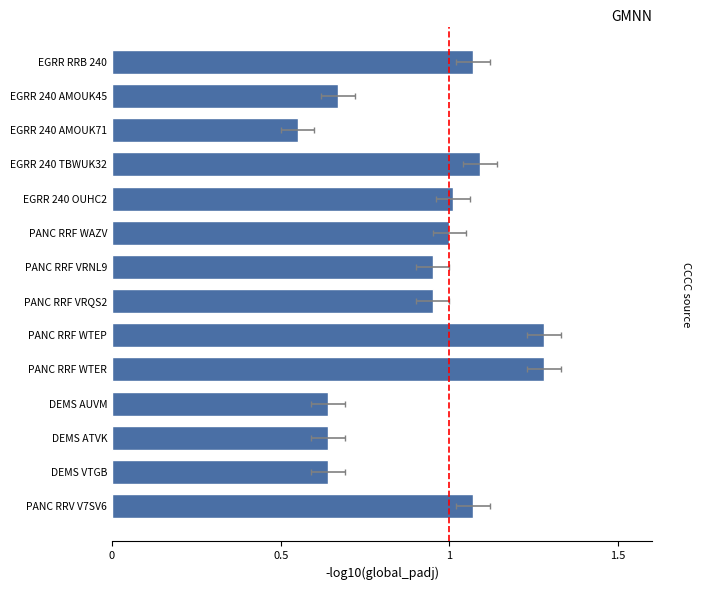

The chart shows a value of 1.6 at EGRR 240 TBWUK32. True or false?

False